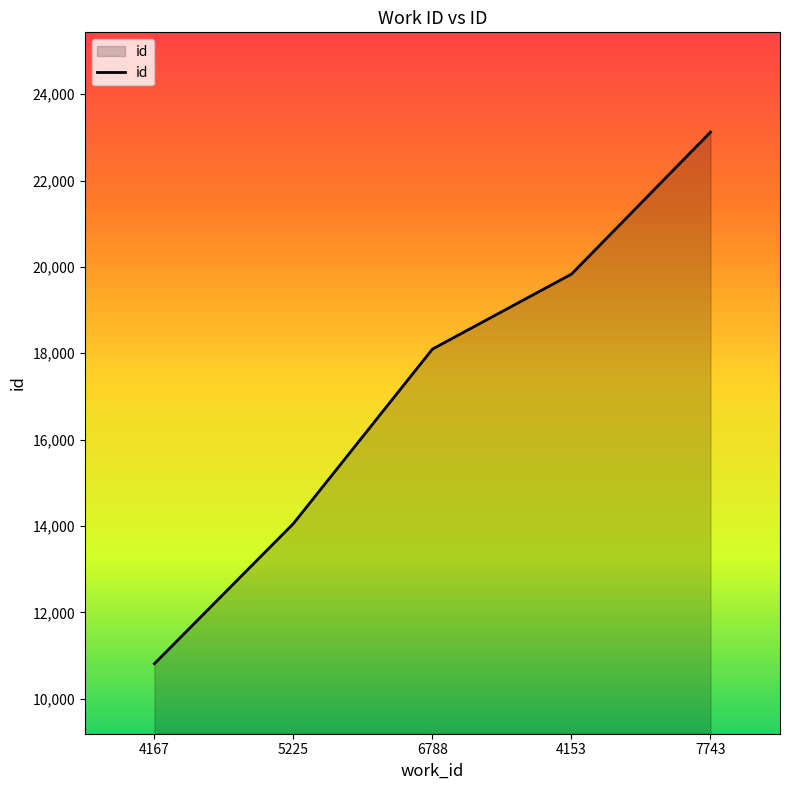

What is the difference between the maximum and minimum values?

12312